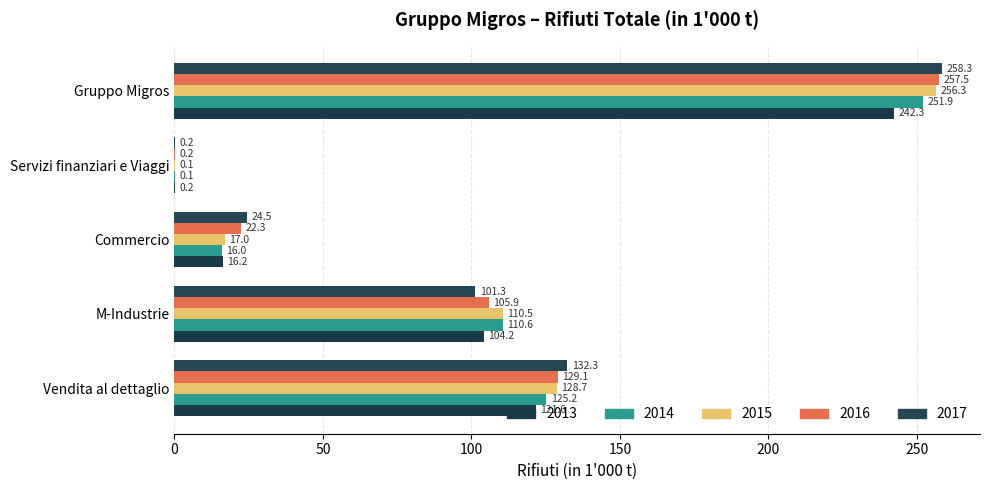

Rank the categories by 2014 value from lowest to highest.

Servizi finanziari e Viaggi, Commercio, M-Industrie, Vendita al dettaglio, Gruppo Migros